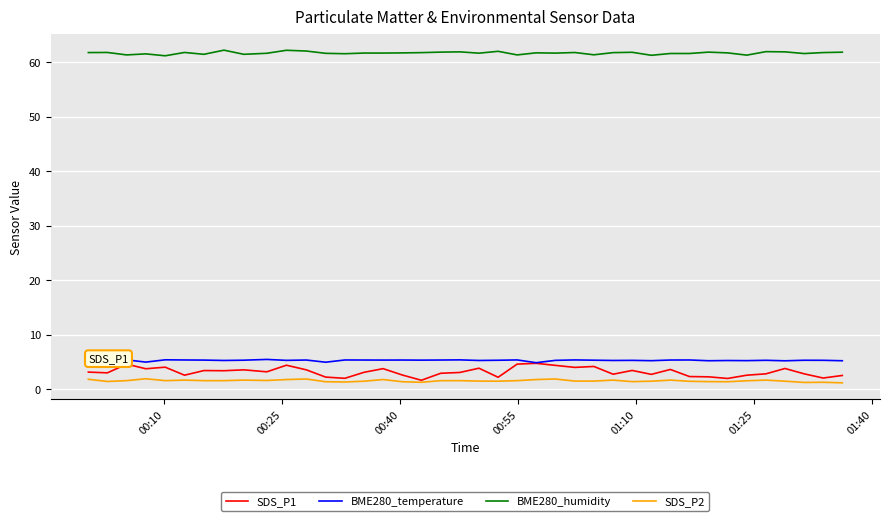

True or false: SDS_P1 and BME280_humidity intersect in this chart.

False